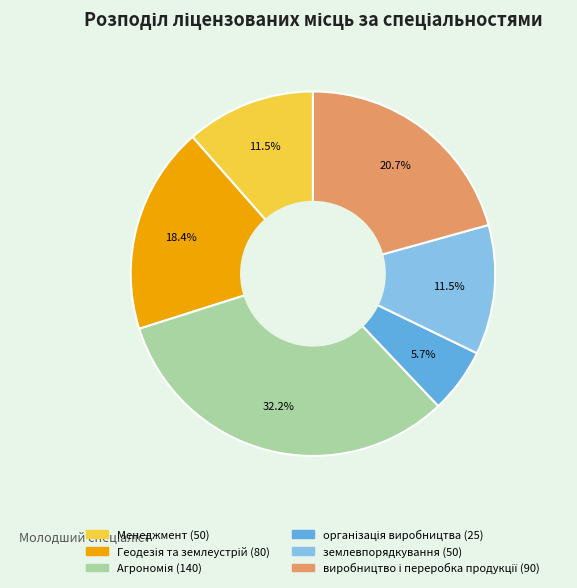

Is Менеджмент the majority of the pie?

No